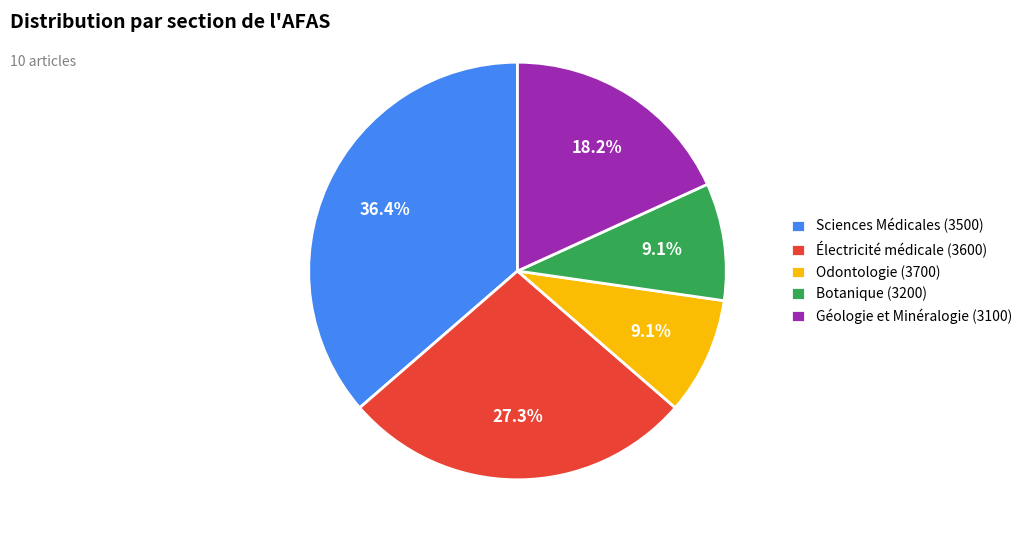

Does Sciences Médicales (3500) represent more than half of the total?

No